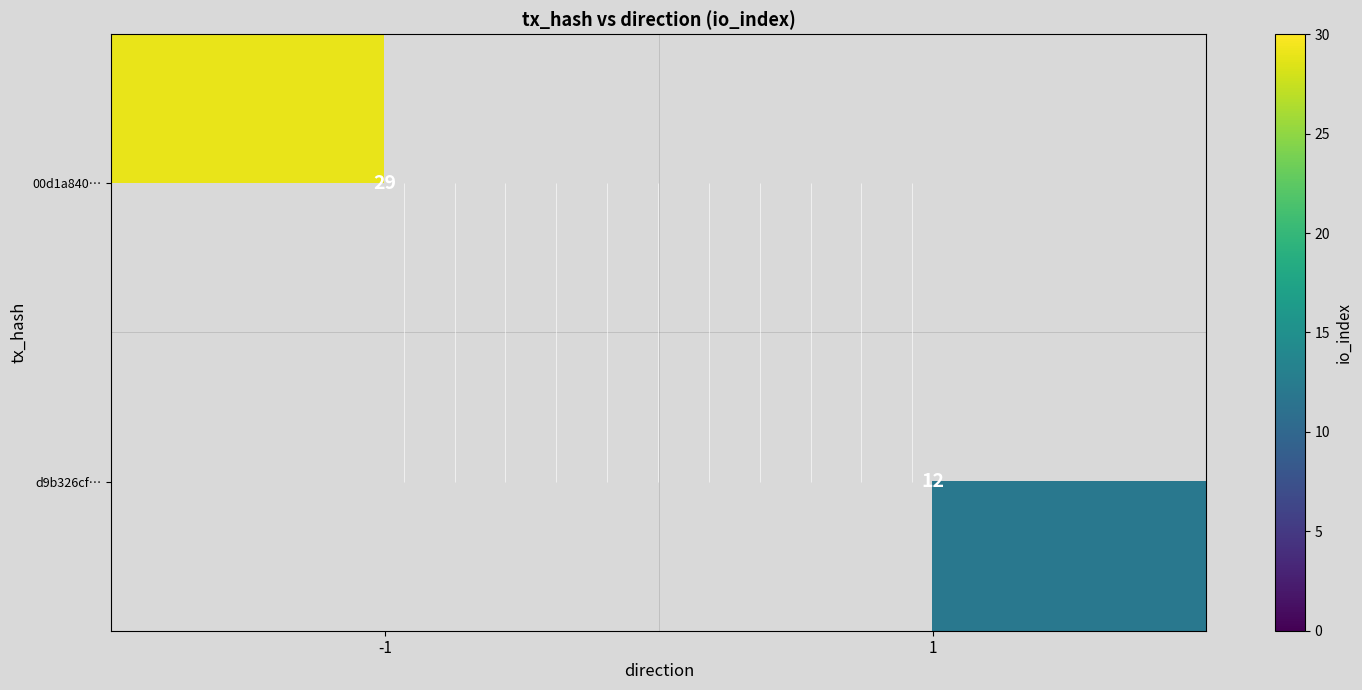

Rank the categories by 00d1a840… value from highest to lowest.

-1, 1